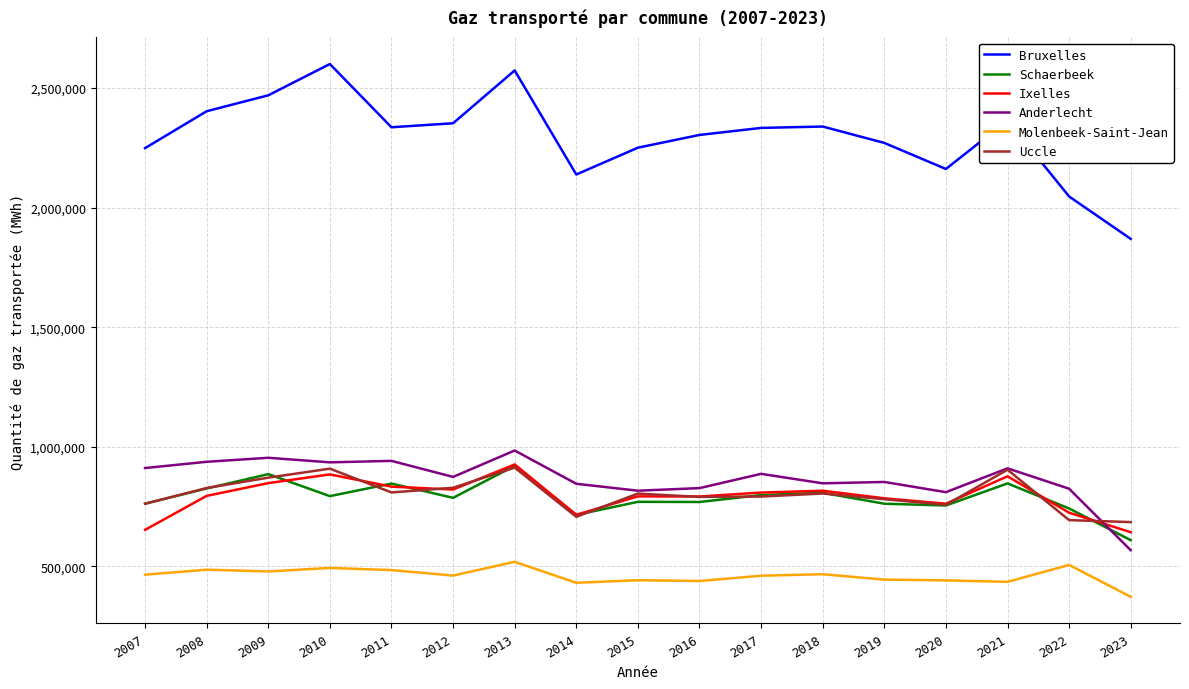

What is the total value across all series at 2018?

6081970